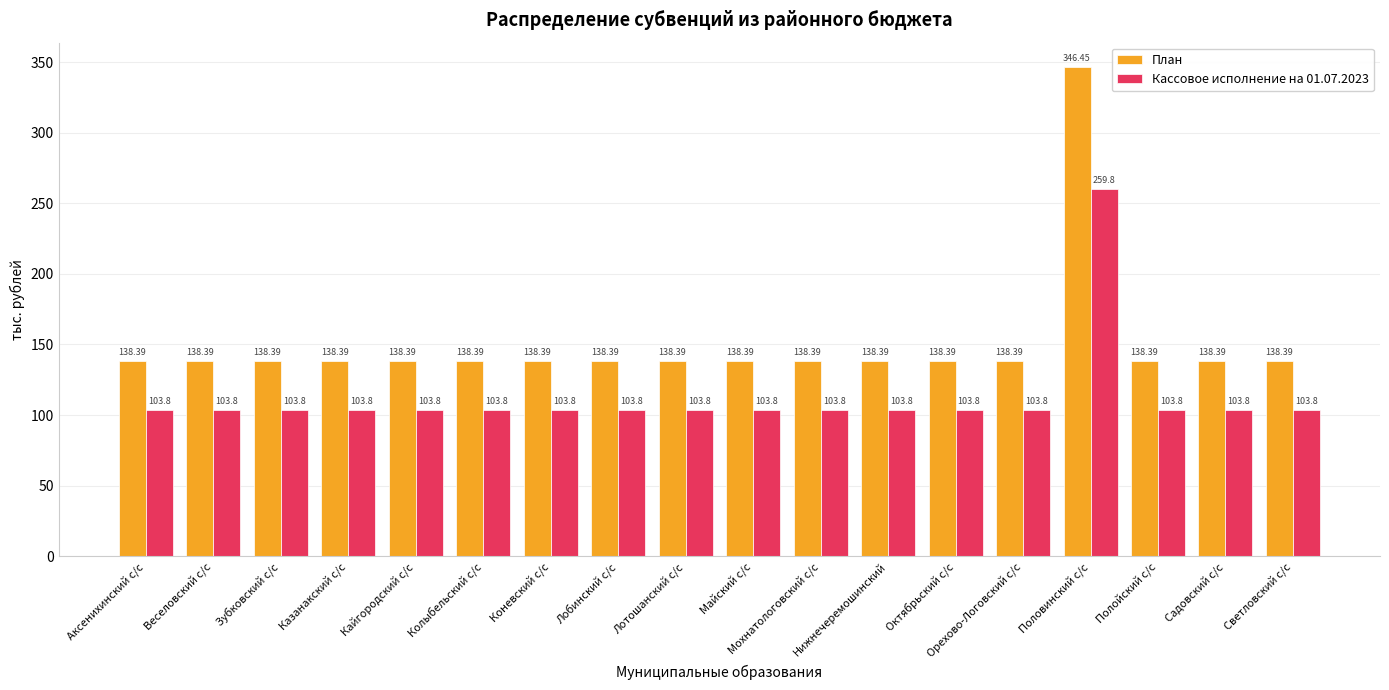

What is the difference between the maximum and minimum values in the Кассовое исполнение на 01.07.2023 series?

156.0